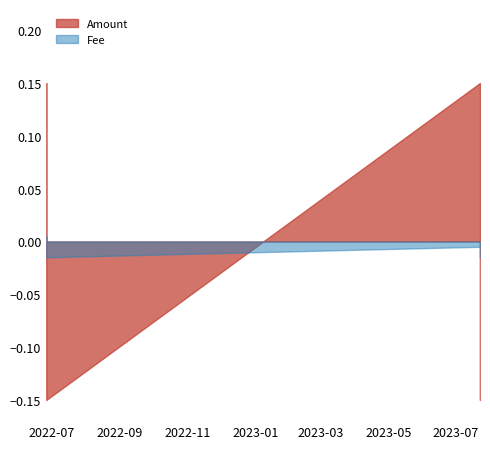

At how many categories does at least one series exceed 0?

2